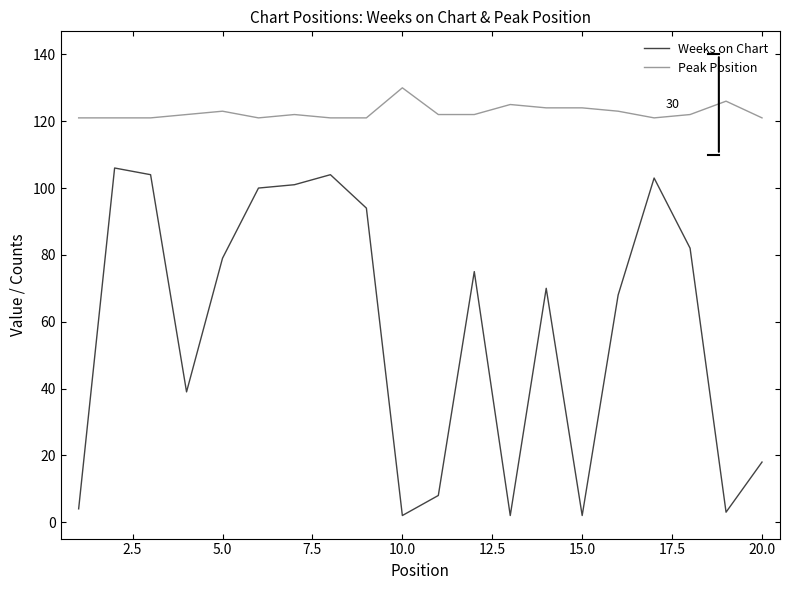

What is the lowest value of the Peak Position series?

121